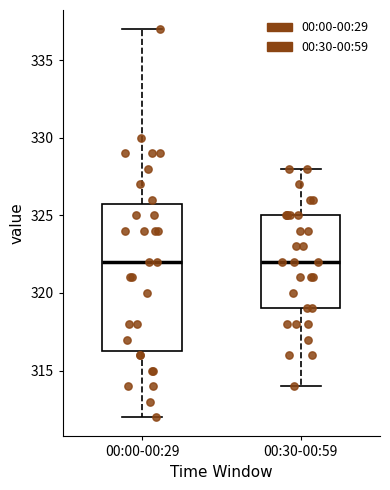

Where is the upper edge of the box for 00:00-00:29 on the y-axis? The values are not printed on the chart, so give them approximately, as read against the axis.

326.0